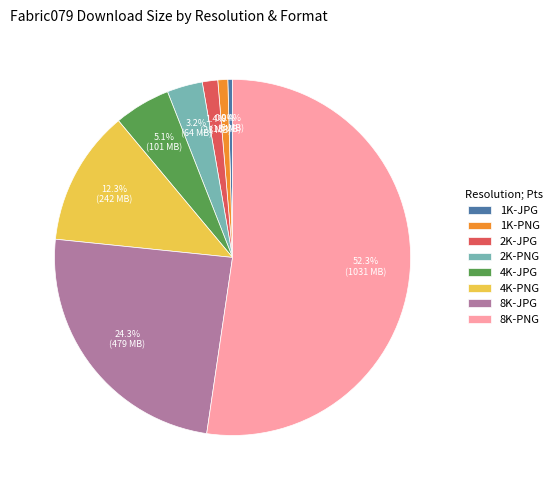

Which has a higher value, 2K-PNG or 2K-JPG?

2K-PNG